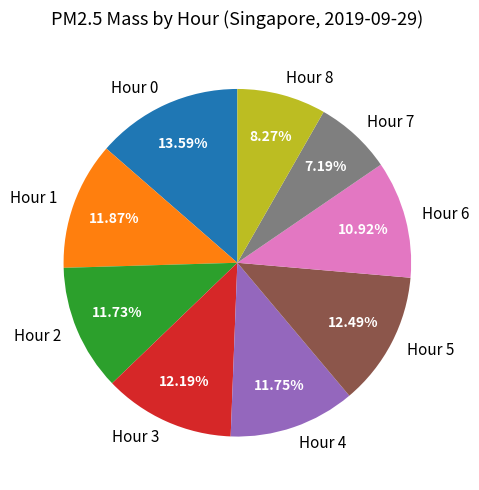

What is the total percentage of Hour 4 and Hour 1?

23.6%